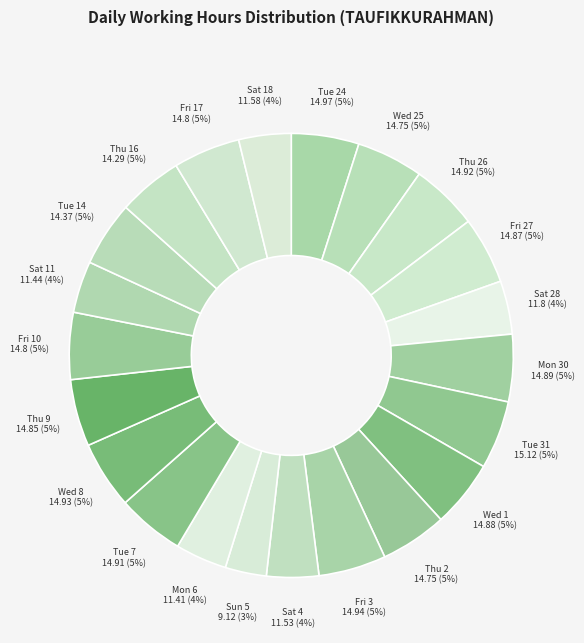

How many slices are in this pie chart?

22